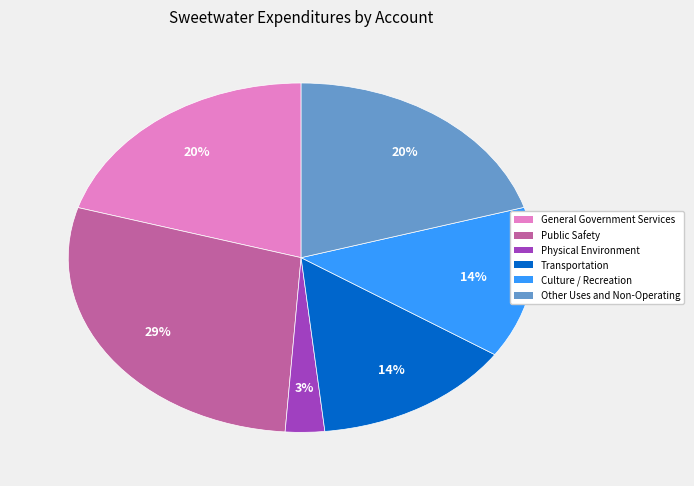

How many segments does this pie chart have?

6